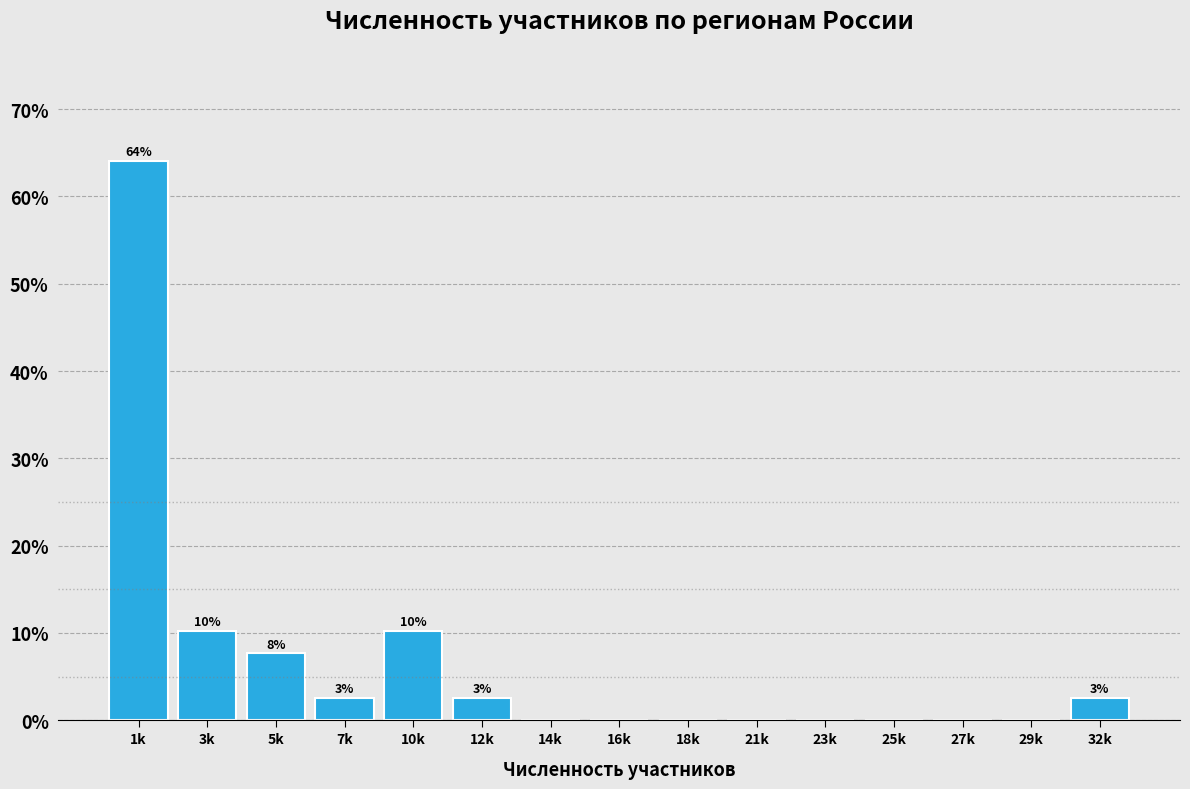

Reading left to right, what are all the values shown in this chart?

1k=64.1	3k=10.3	5k=7.7	7k=2.6	10k=10.3	12k=2.6	14k=0.0	16k=0.0	18k=0.0	21k=0.0	23k=0.0	25k=0.0	27k=0.0	29k=0.0	32k=2.6